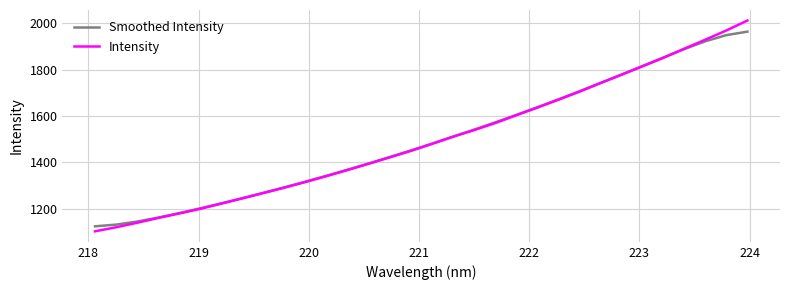

What is the greatest value displayed?

2011.1